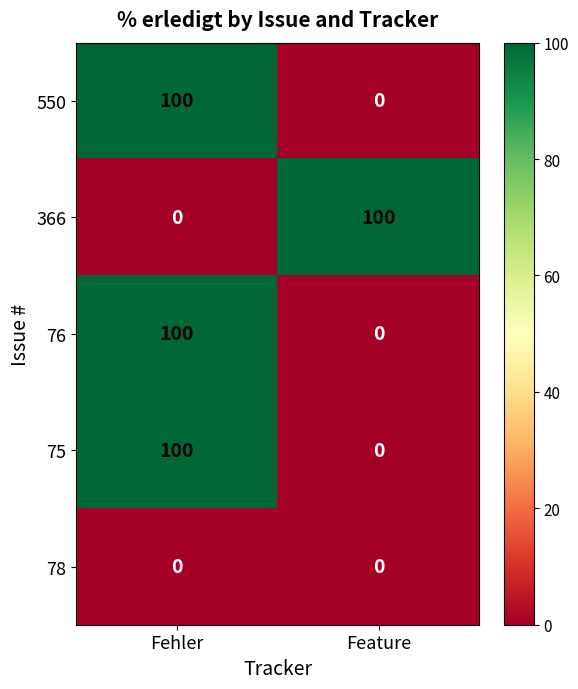

How many series are shown in this chart?

5